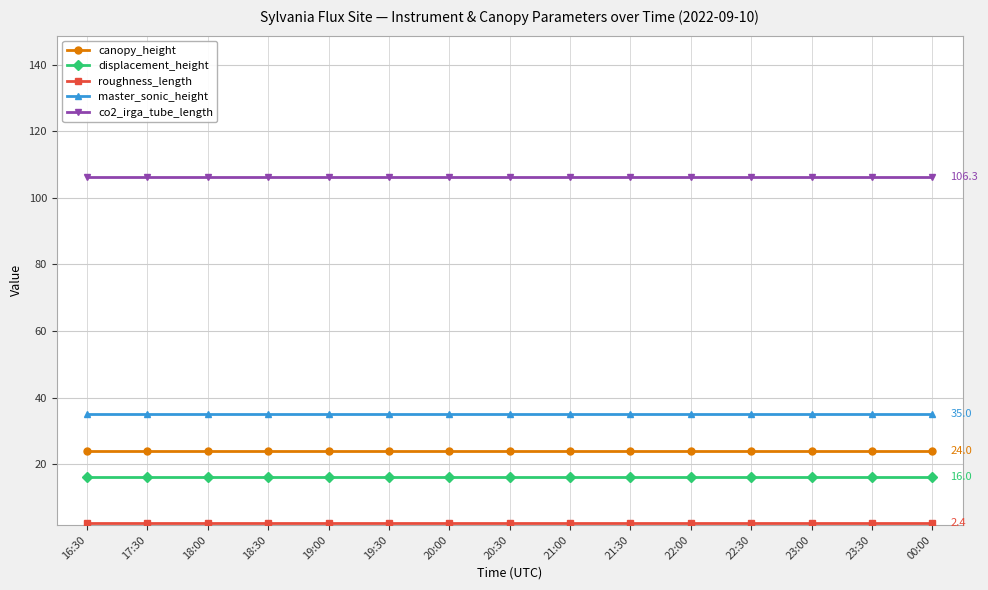

What is the greatest value displayed?

106.3